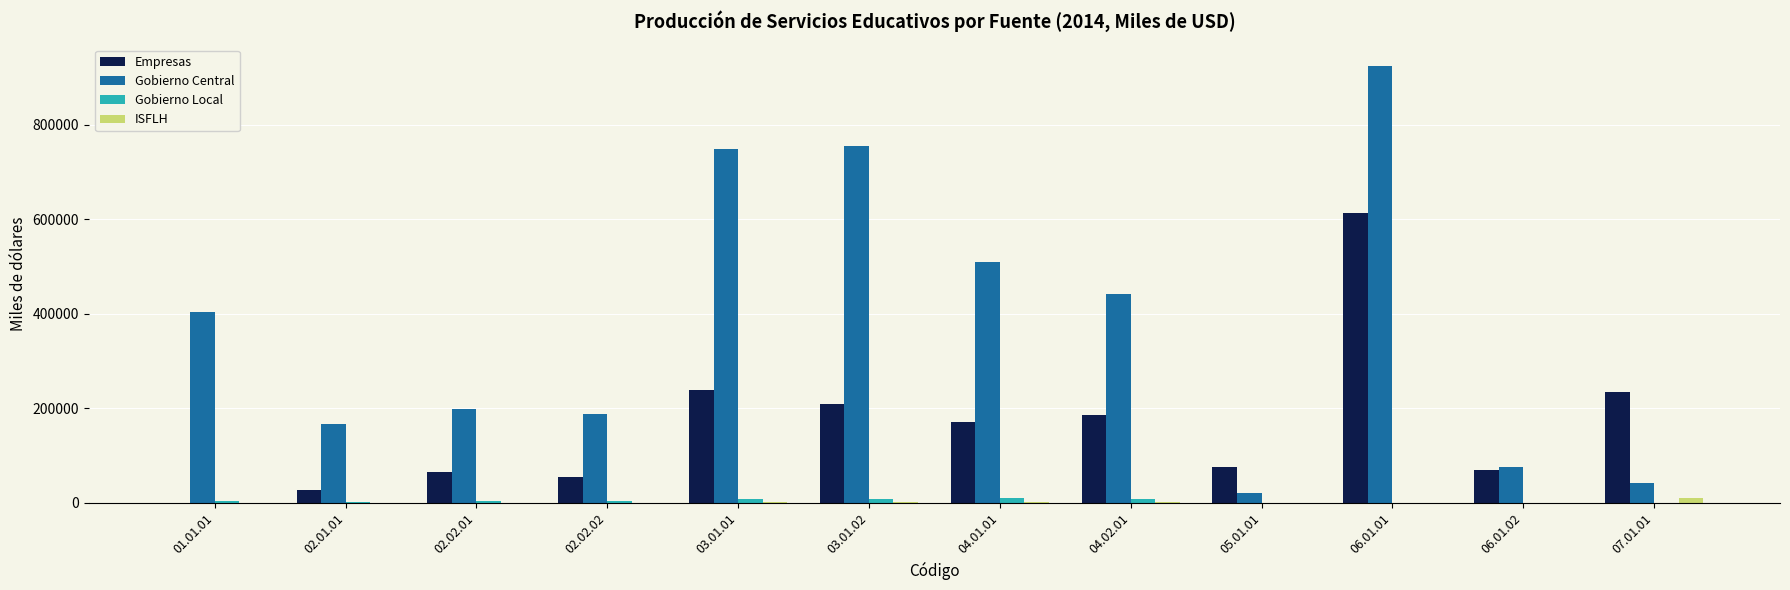

Which series has the largest total across all categories?

Gobierno Central